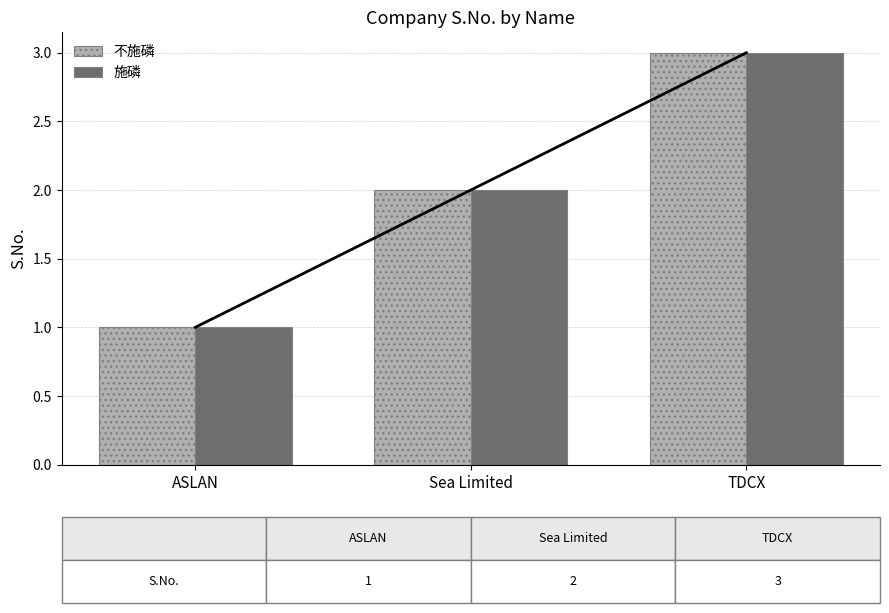

Is the value of 施磷 at Sea Limited greater than the value of 不施磷 at Sea Limited?

No